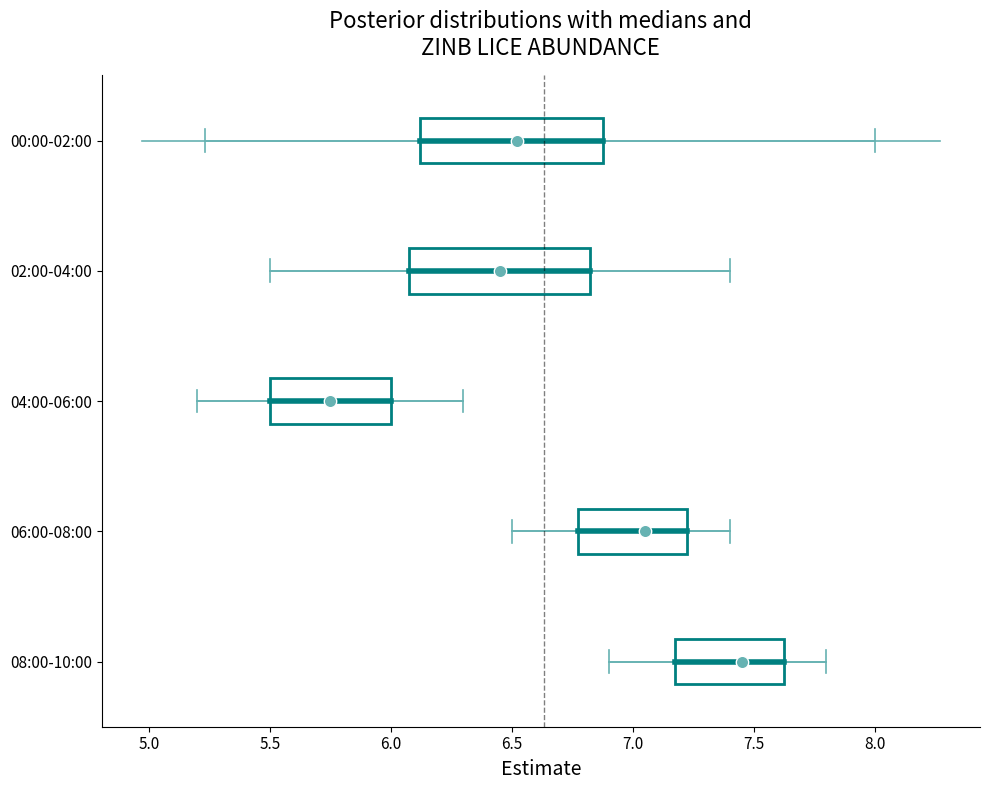

Where is the right edge of the box for 02:00-04:00 on the x-axis? The values are not printed on the chart, so give them approximately, as read against the axis.

6.85